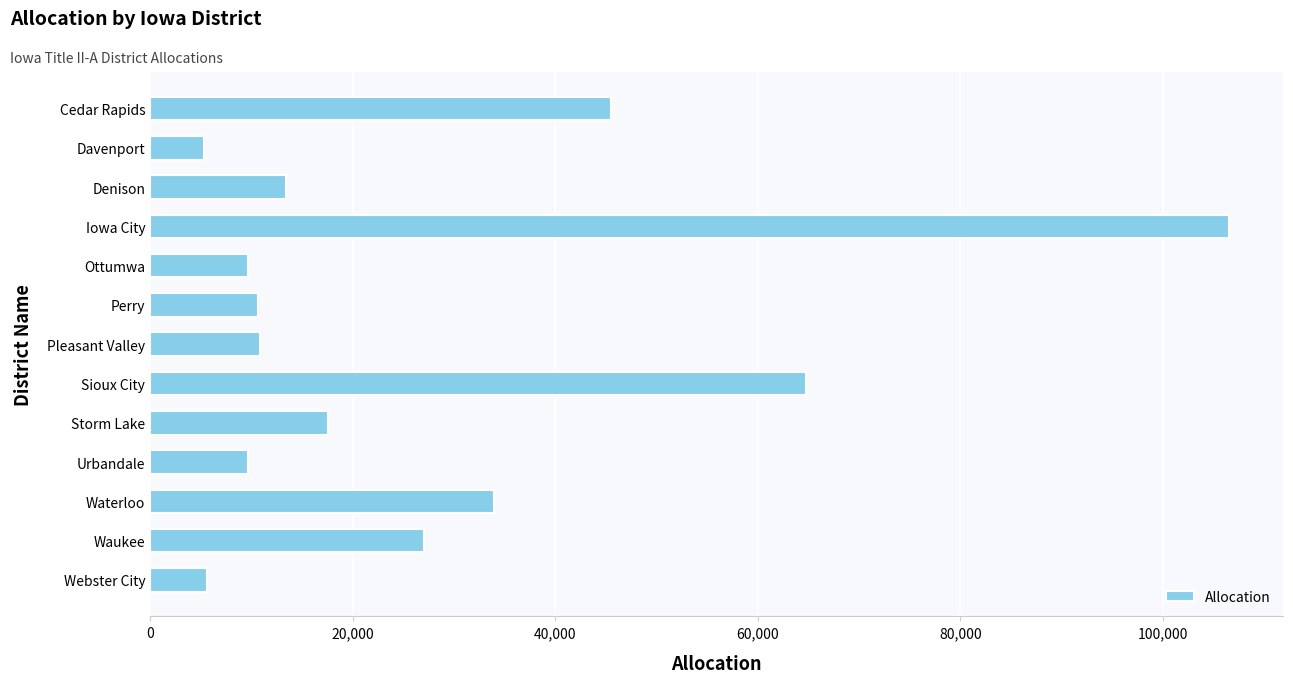

What is the value of the 2nd bar from the top?

5364